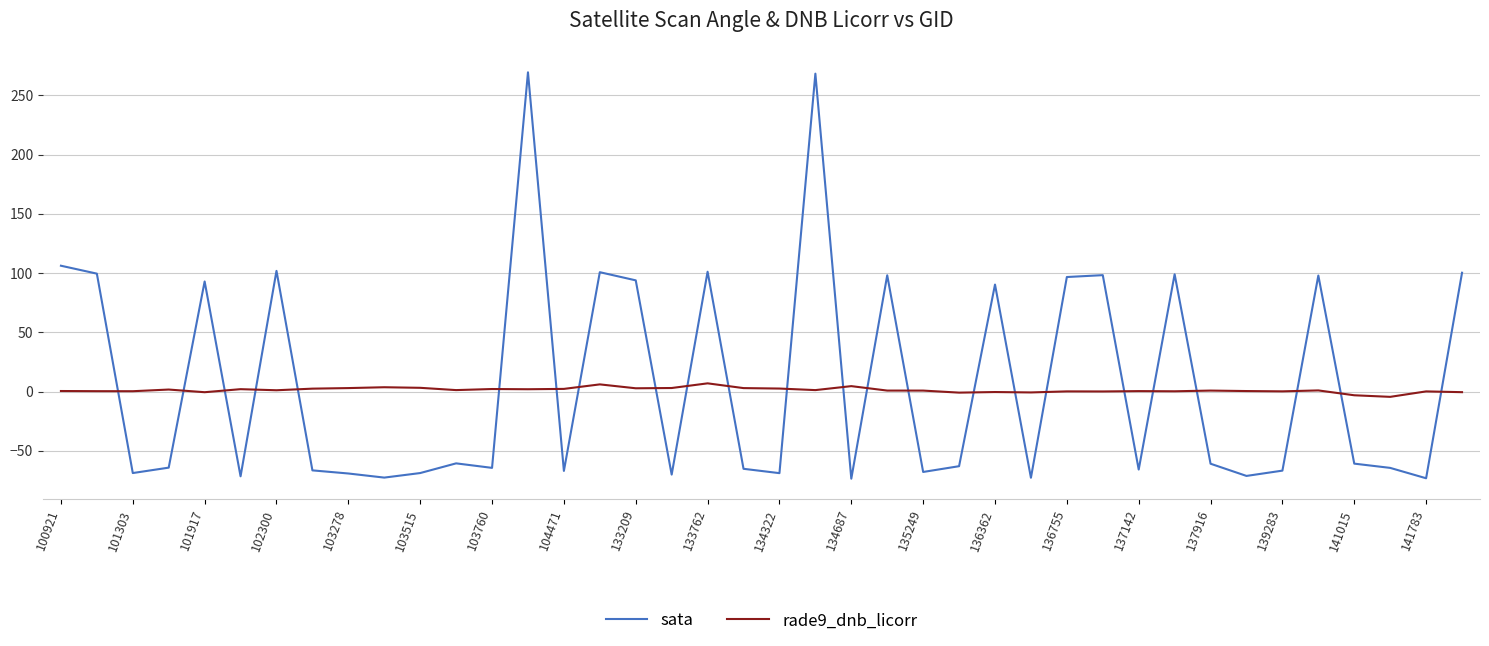

What is the maximum value shown in the chart?

269.5